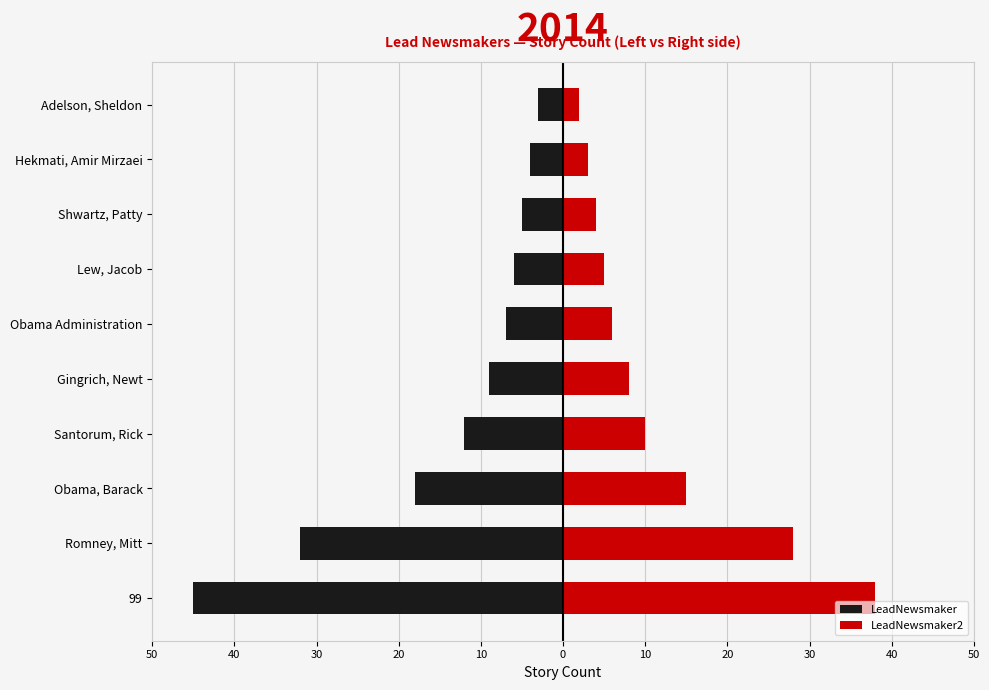

What is the difference between the highest and lowest values at 20?

22